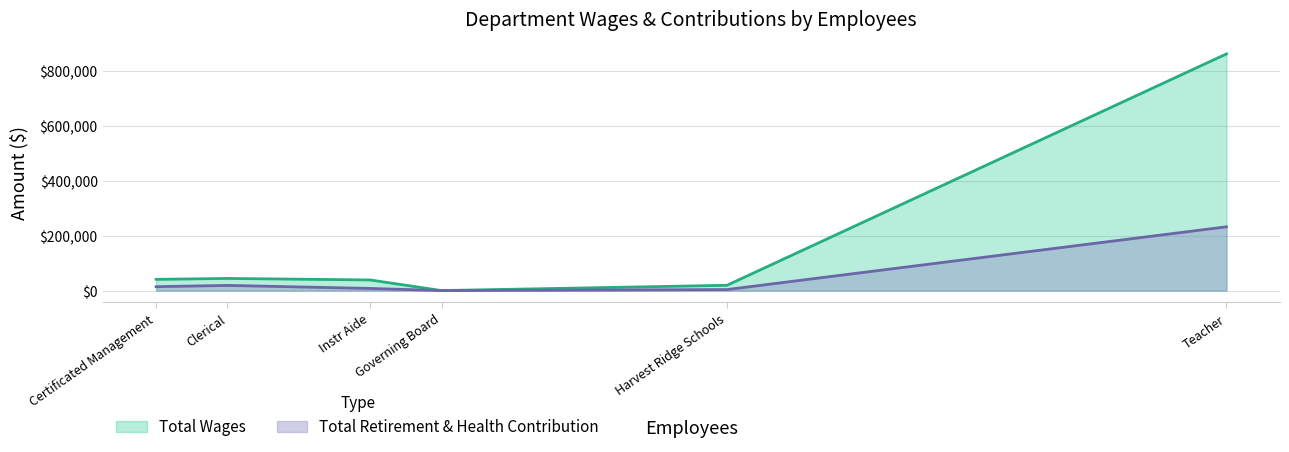

Which category has the highest value in the Total Retirement & Health Contribution series?

Teacher